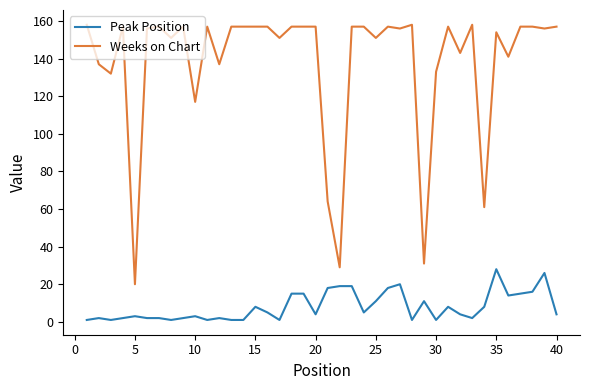

What is the lowest value of the Peak Position series?

1